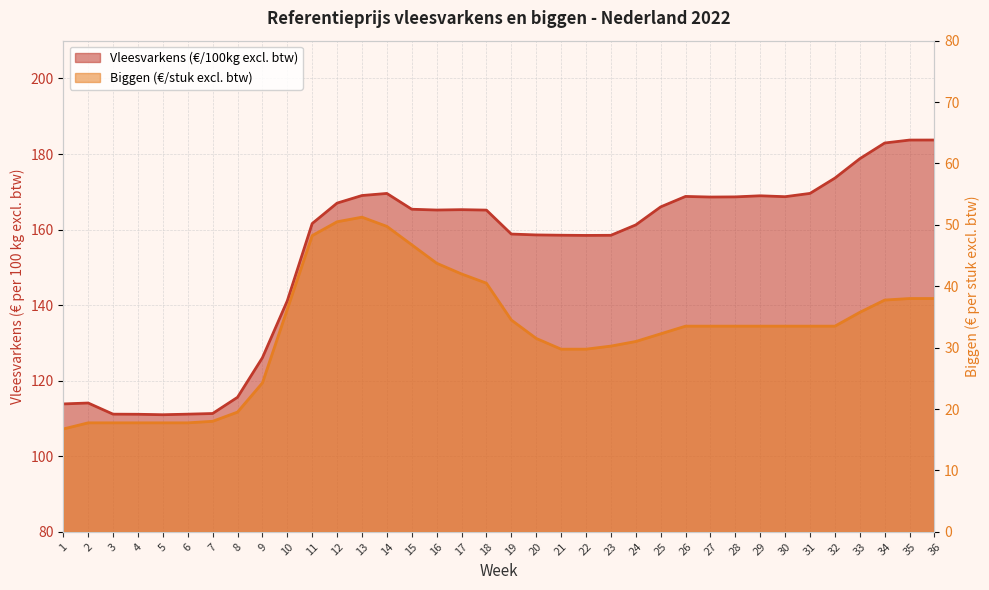

Is it true that Vleesvarkens (€/100kg excl. btw) equals 36.2 at 12?

False